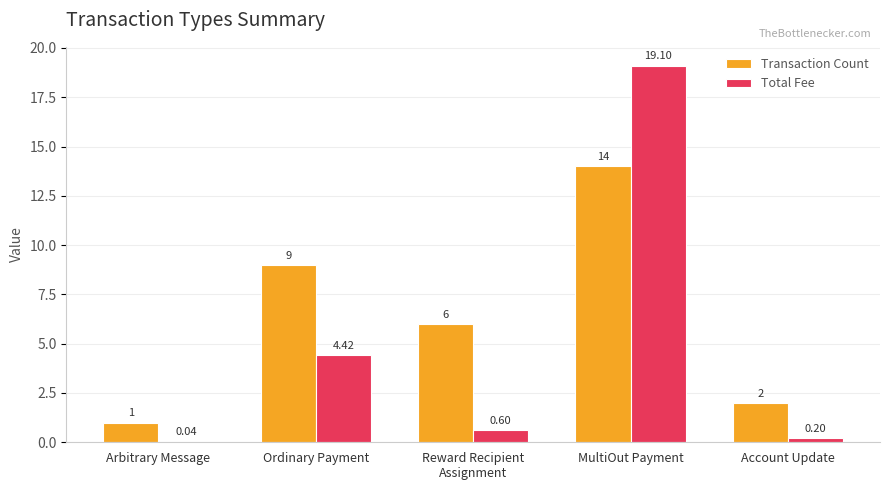

What is the sum of all Transaction Count values?

32.0